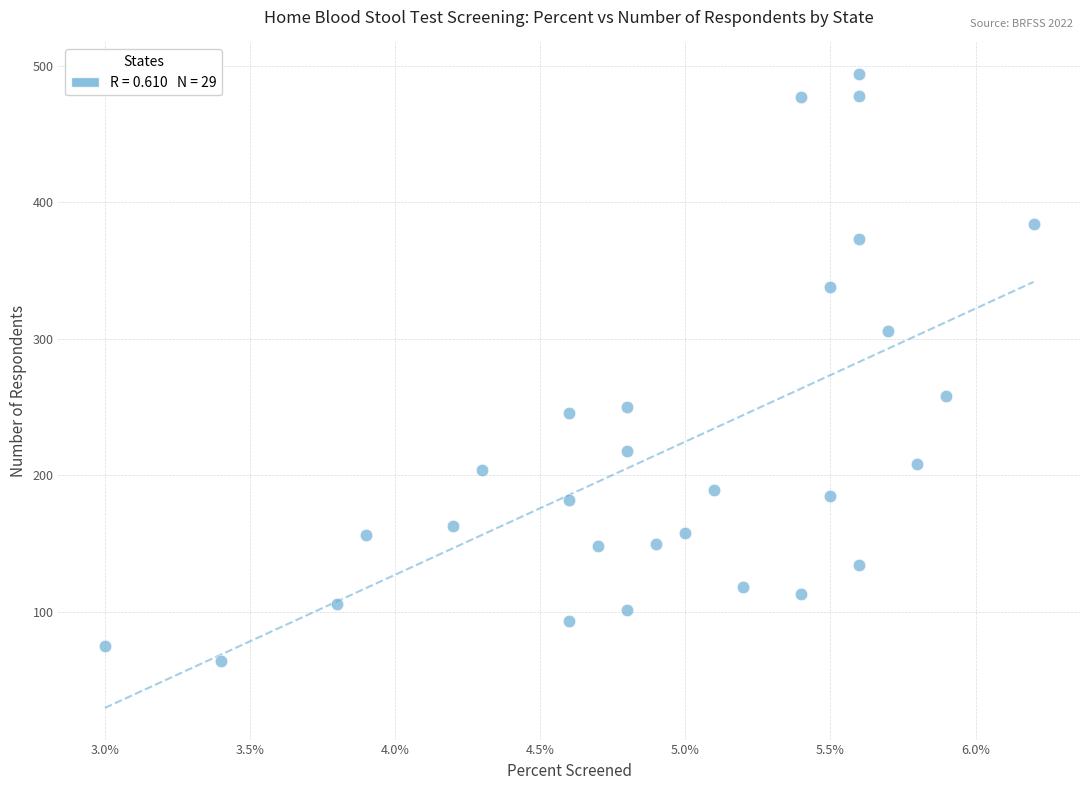

What is the range of Y values (max minus min)?

430